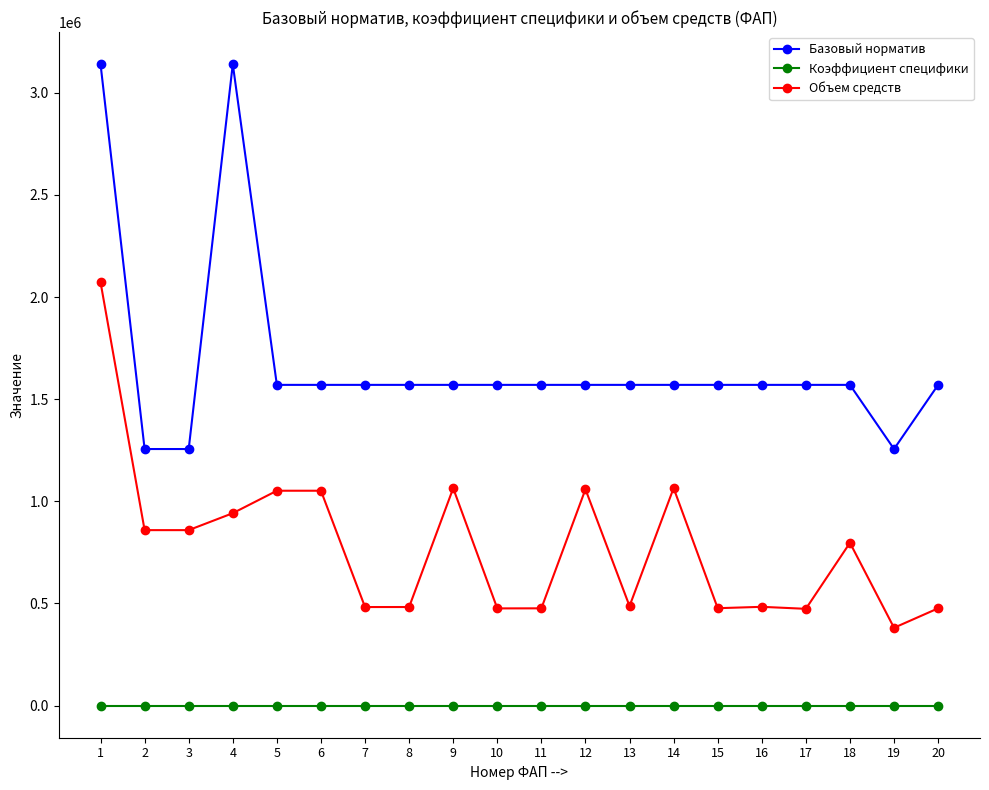

Where does the Базовый норматив series first go above 1570118?

1